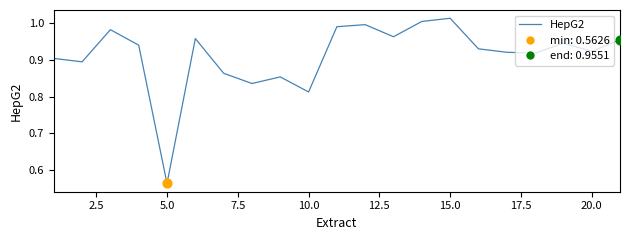

What is the difference between the maximum and minimum values?

0.5